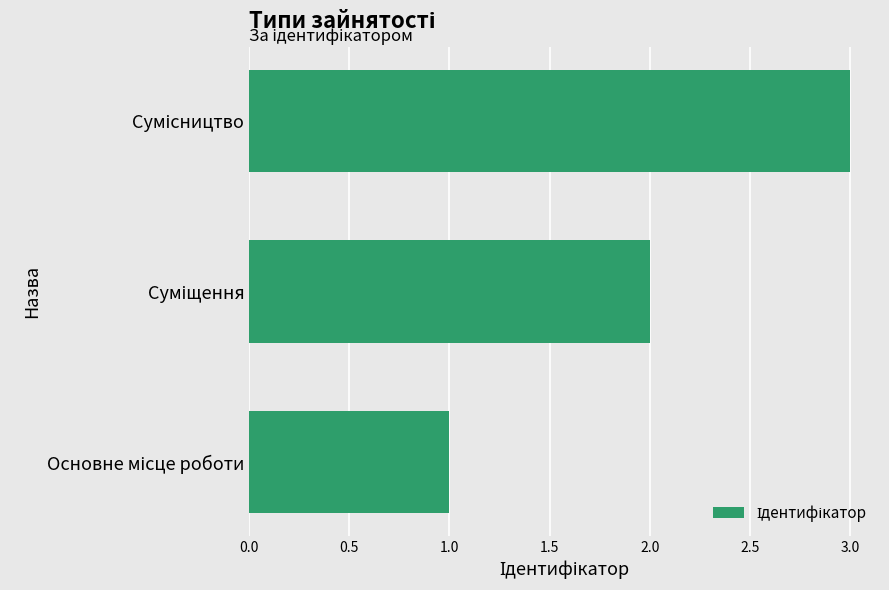

What is the sum of all values?

6